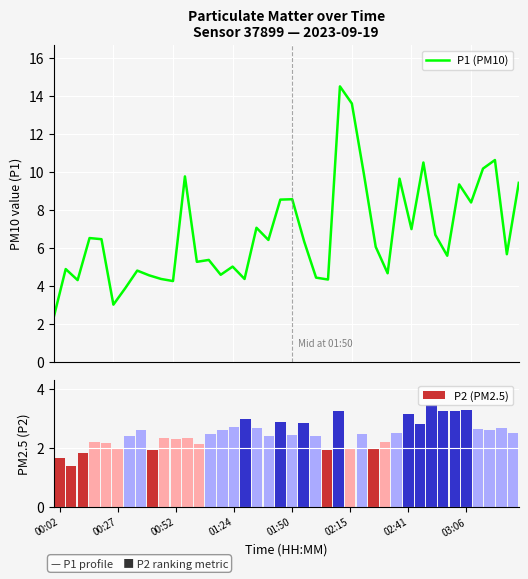

What is the difference between the P1 (PM10) values at 22 and 10?

0.2